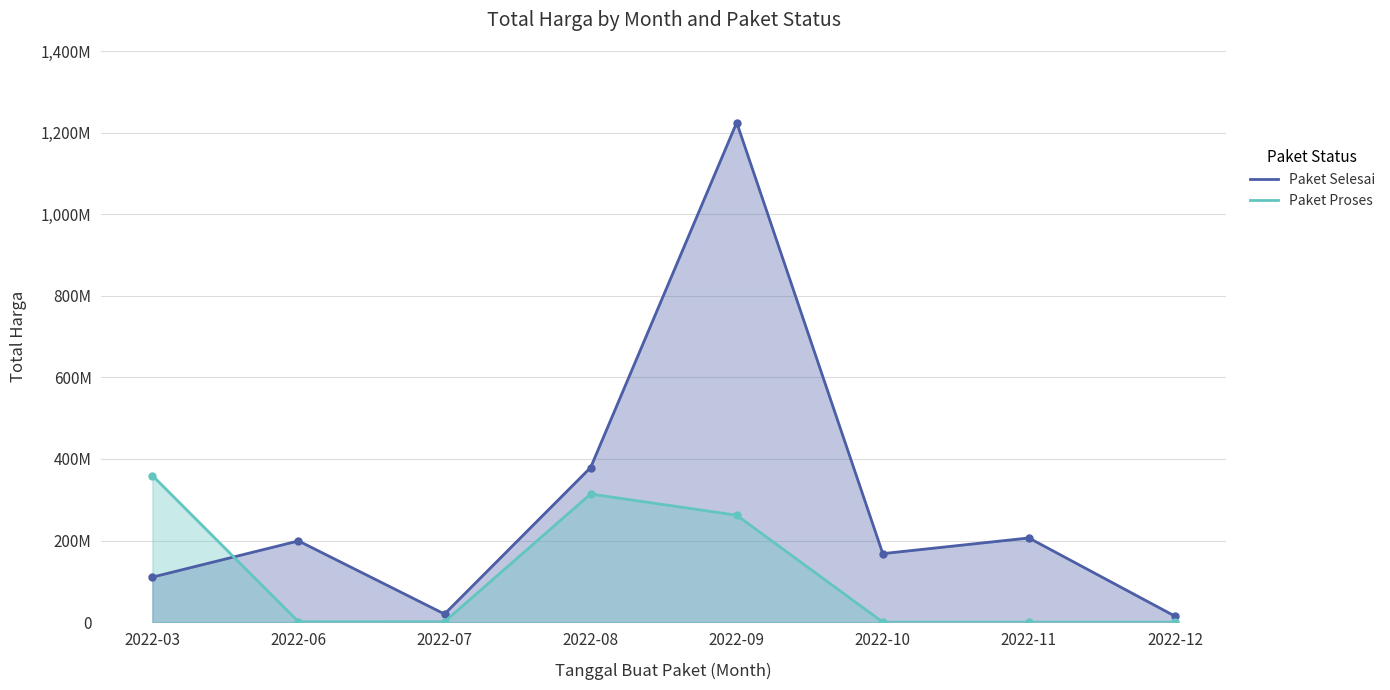

Where is the first local maximum for Paket Proses?

2022-08